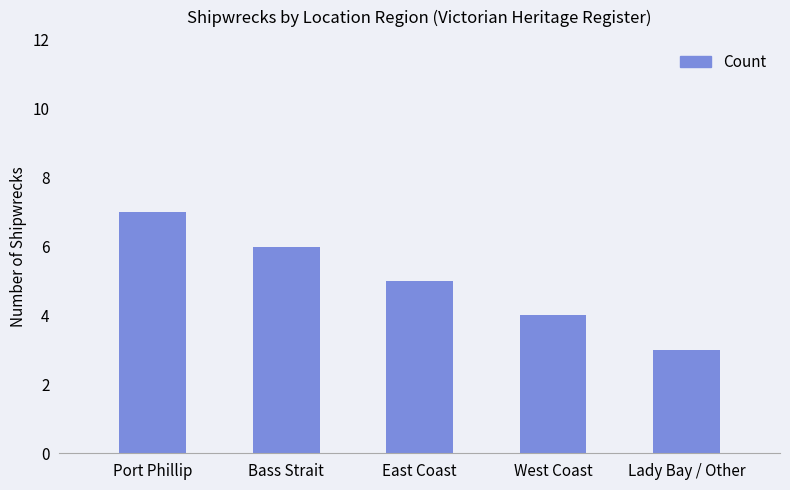

True or false: the data shows 3 at Port Phillip.

False